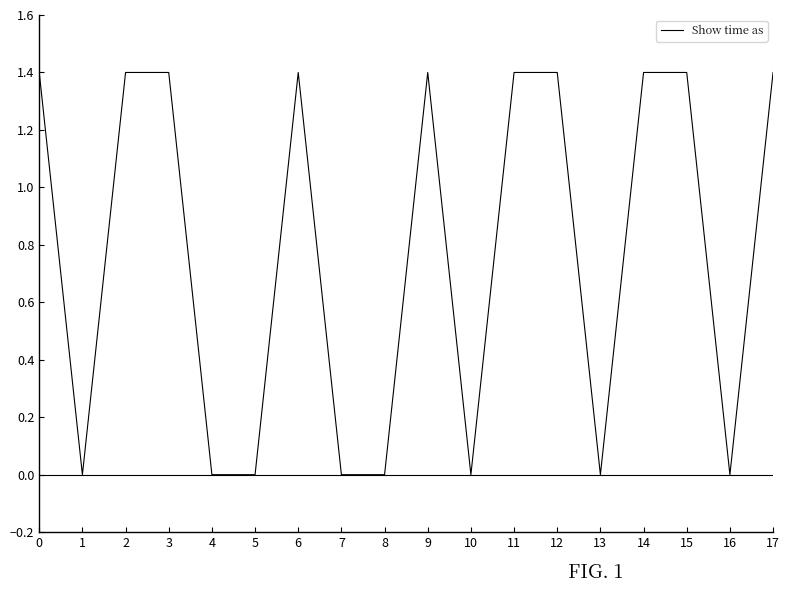

The chart shows a value of 1.4 at 12. True or false?

True